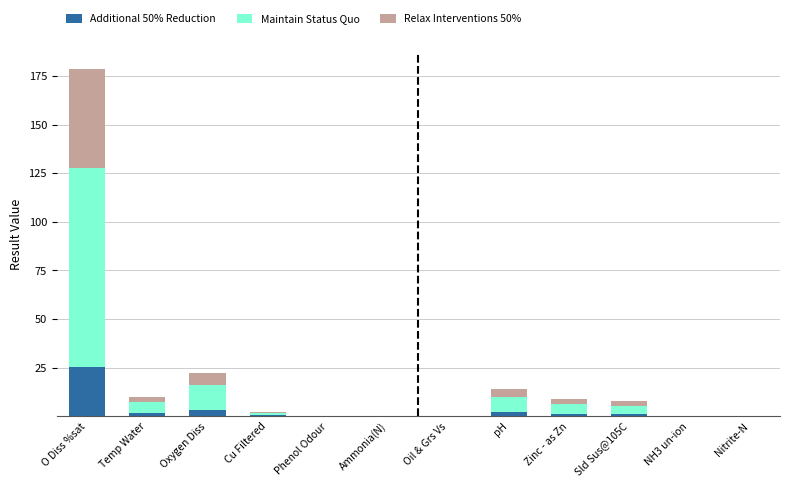

At which category is the sum across all series the highest?

O Diss %sat